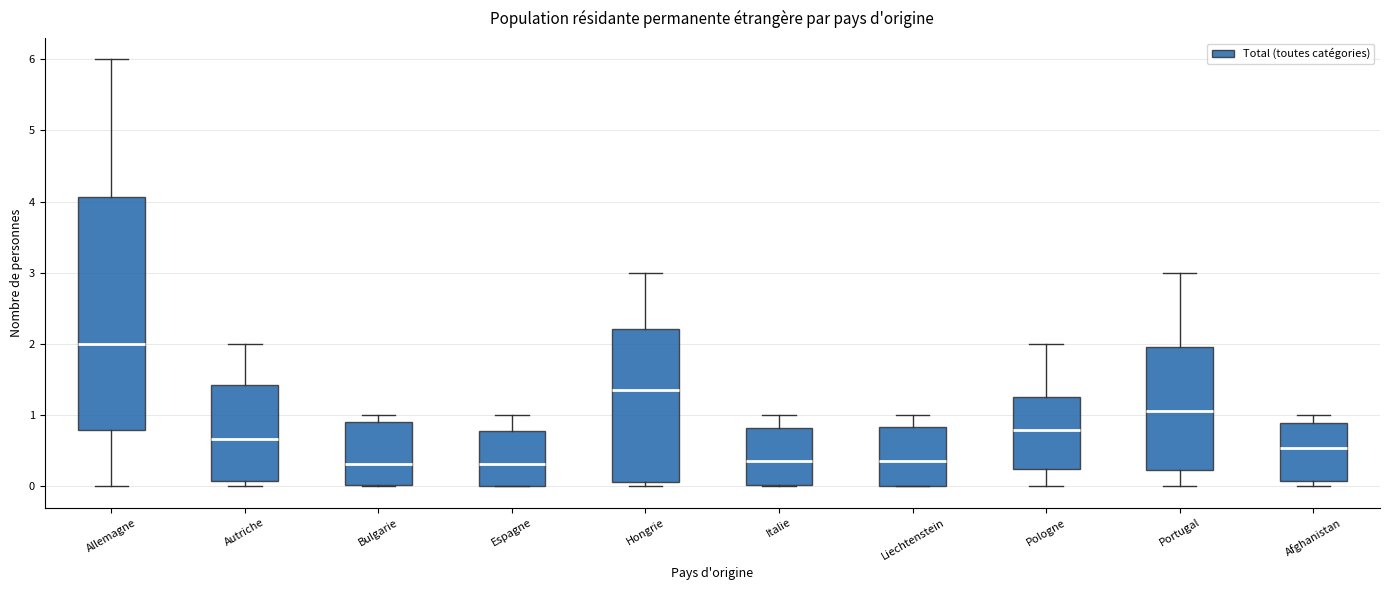

Which box's median line is the highest?

Allemagne